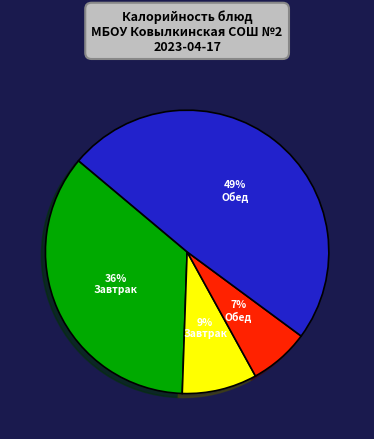

Does any single category account for the majority?

No